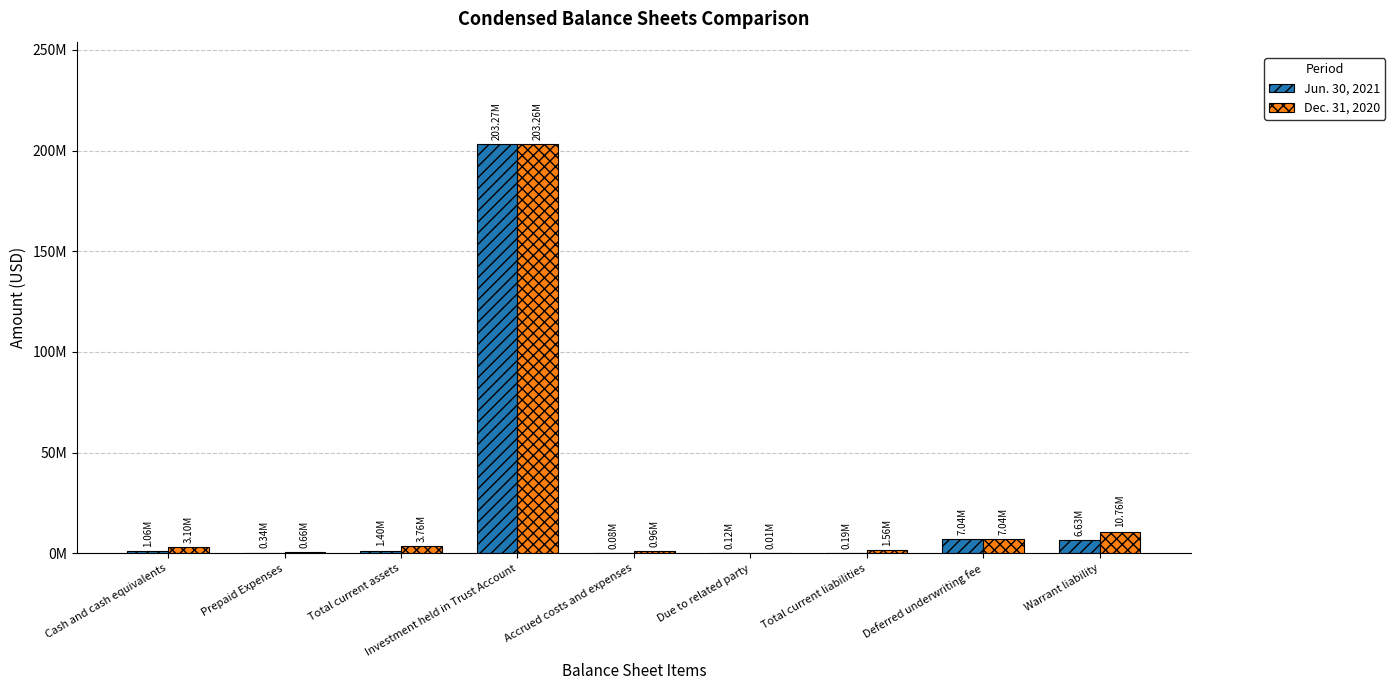

Reading left to right, extract all data points from this chart.

Jun. 30, 2021: 1056622	339671	1396293	203272741	75767	115806	191573	7043750	6631815
Dec. 31, 2020: 3096956	660695	3757651	203262660	958292	5806	1557736	7043750	10763361